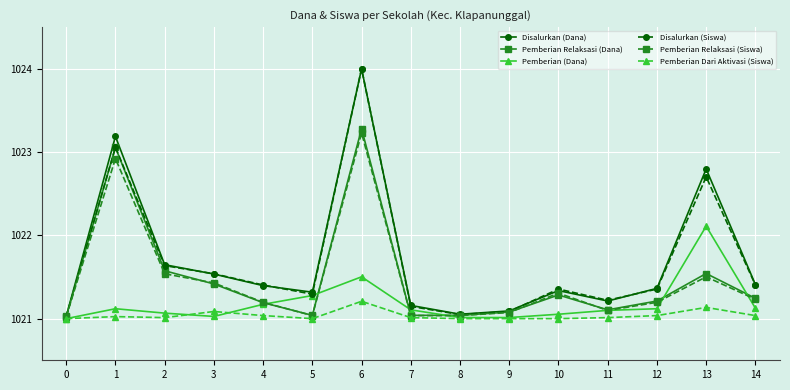

What is the spread (max minus min) of values at 13?

1.7